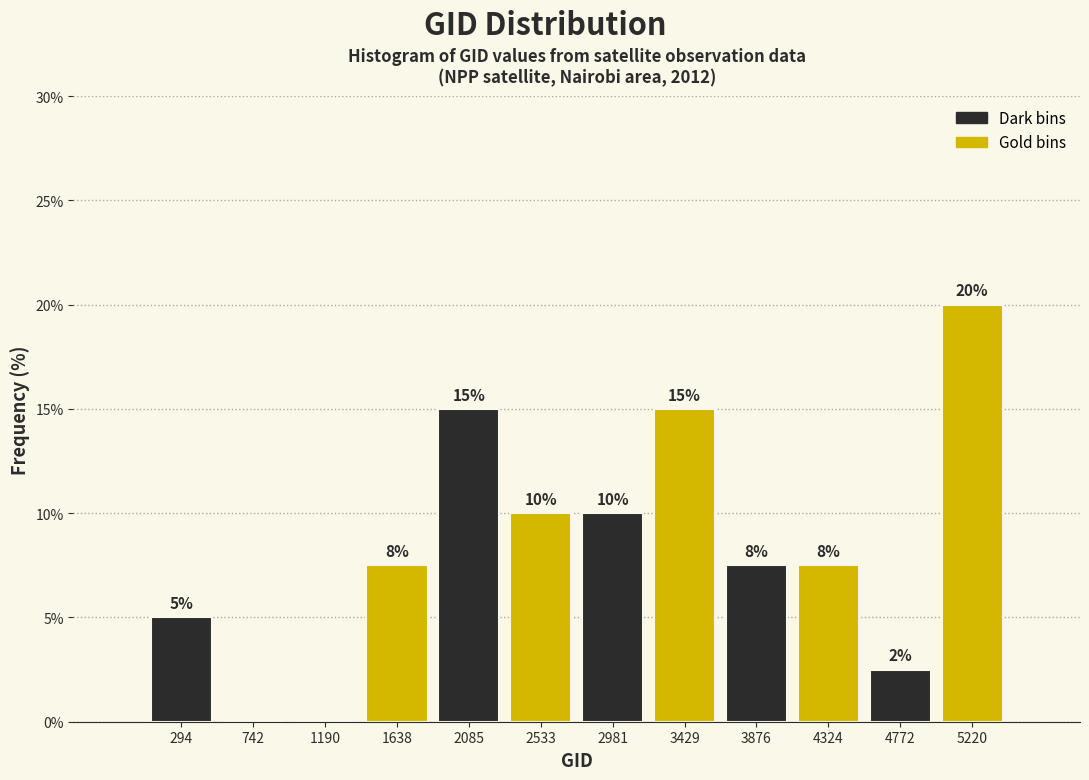

Over which range of the x-axis is the bar tallest?

5000 to 5450